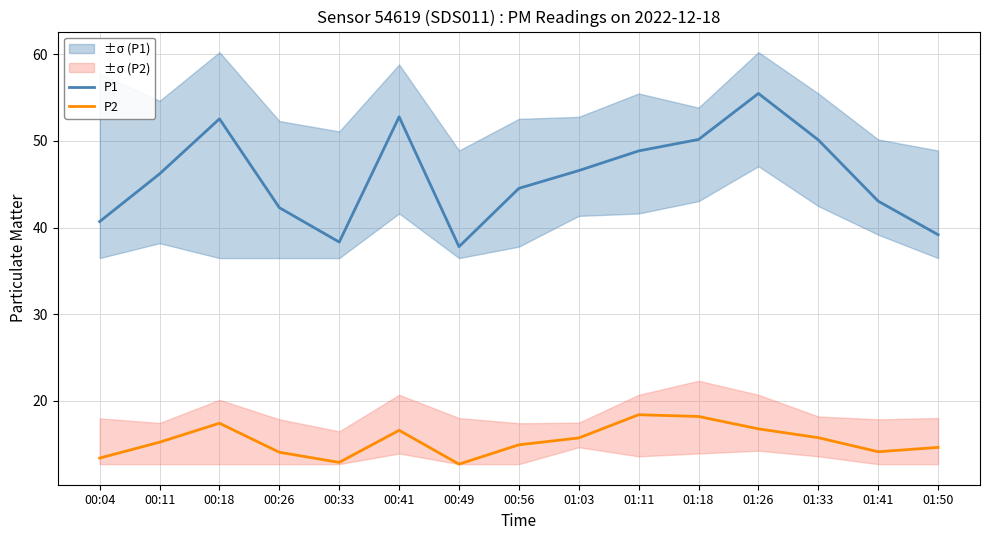

Rank the series at 00:41 from highest to lowest value.

P1, P2